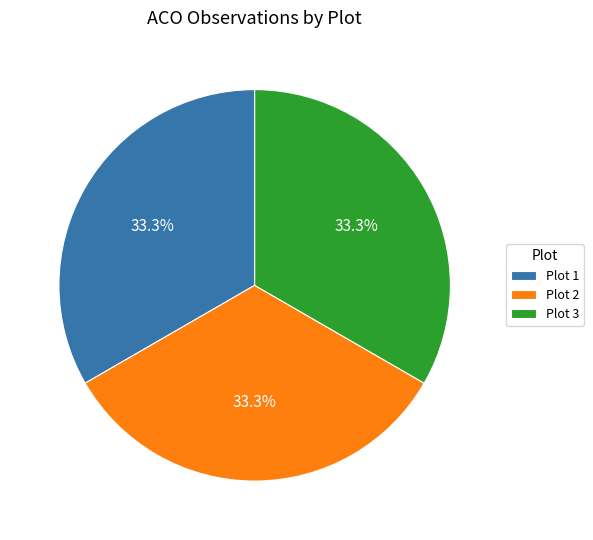

Is there a majority slice in this chart?

No